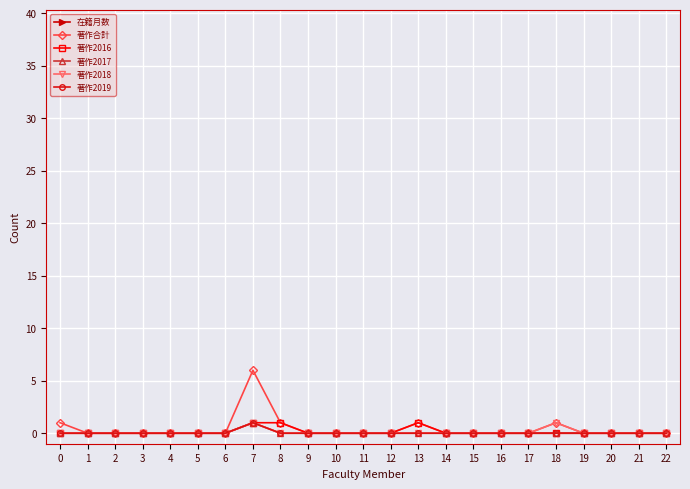

True or false: 著作2016 has more than 1 points higher than both neighbors.

False